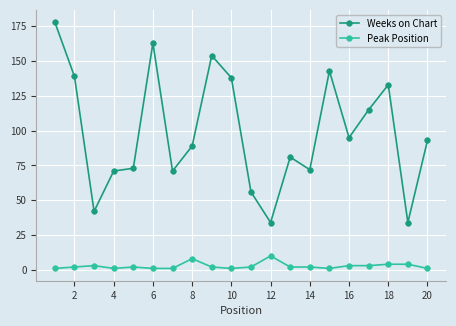

Which series has the widest spread of values?

Weeks on Chart